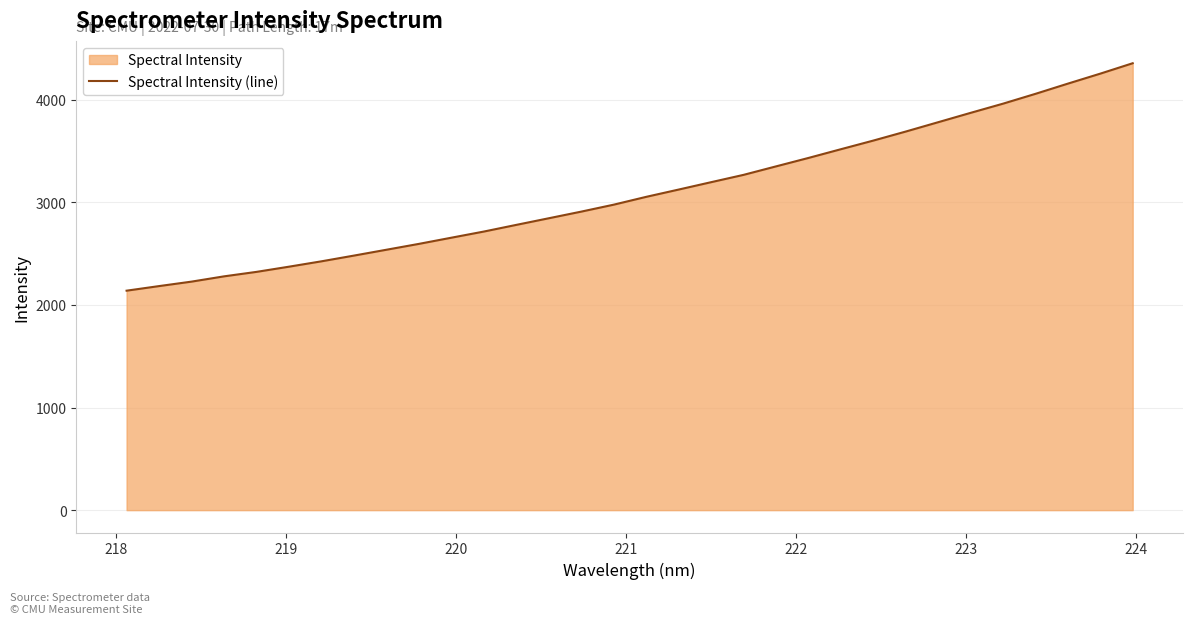

What is the greatest value displayed?

4356.6